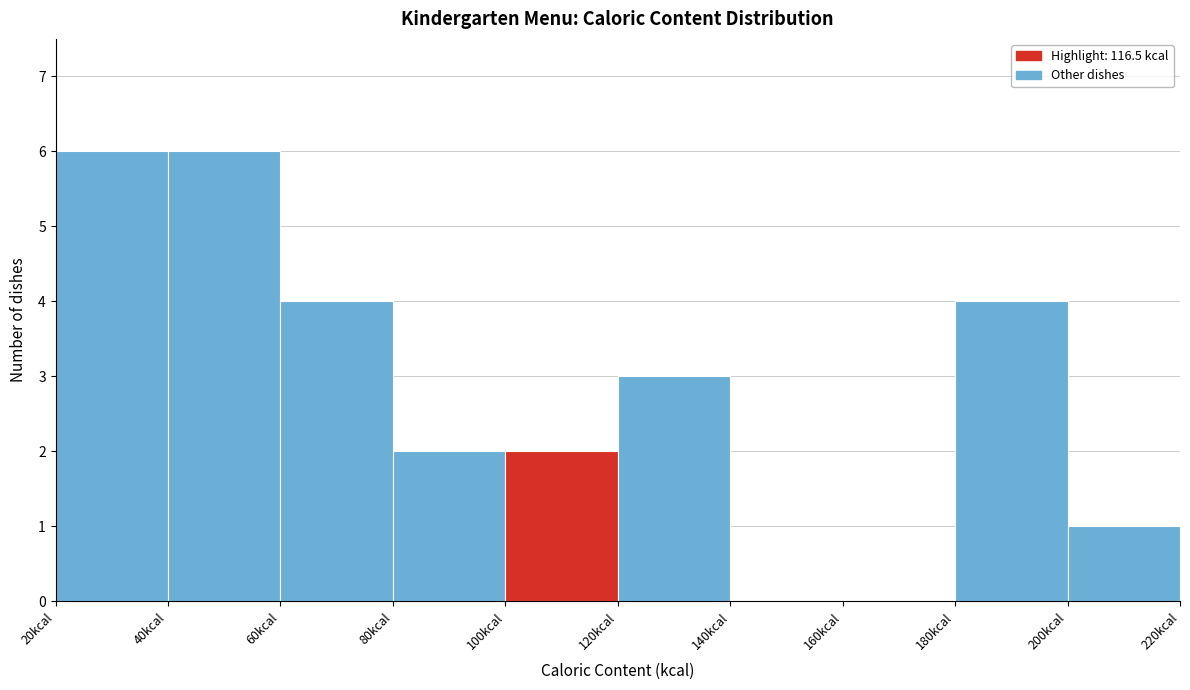

Reading left to right, list every bar in this chart as the range it spans on the x-axis followed by its height. The values are not printed on the chart, so give them approximately, as read against the axis.

20 to 40: 6
40 to 60: 6
60 to 80: 4
80 to 100: 2
100 to 120: 2
120 to 140: 3
140 to 160: 0
160 to 180: 0
180 to 200: 4
200 to 220: 1